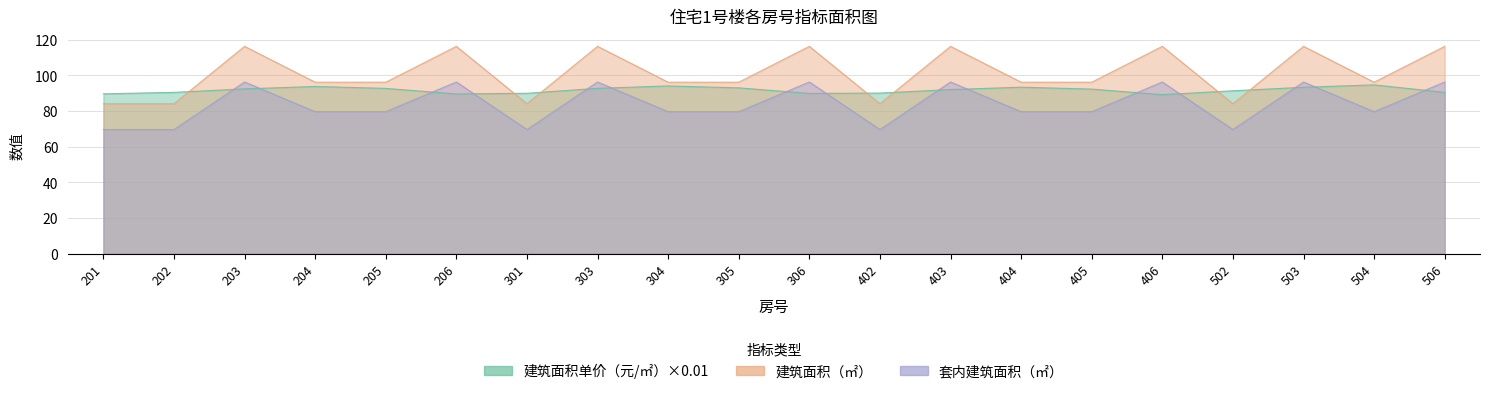

What is the spread (max minus min) of values at 503?

22.9